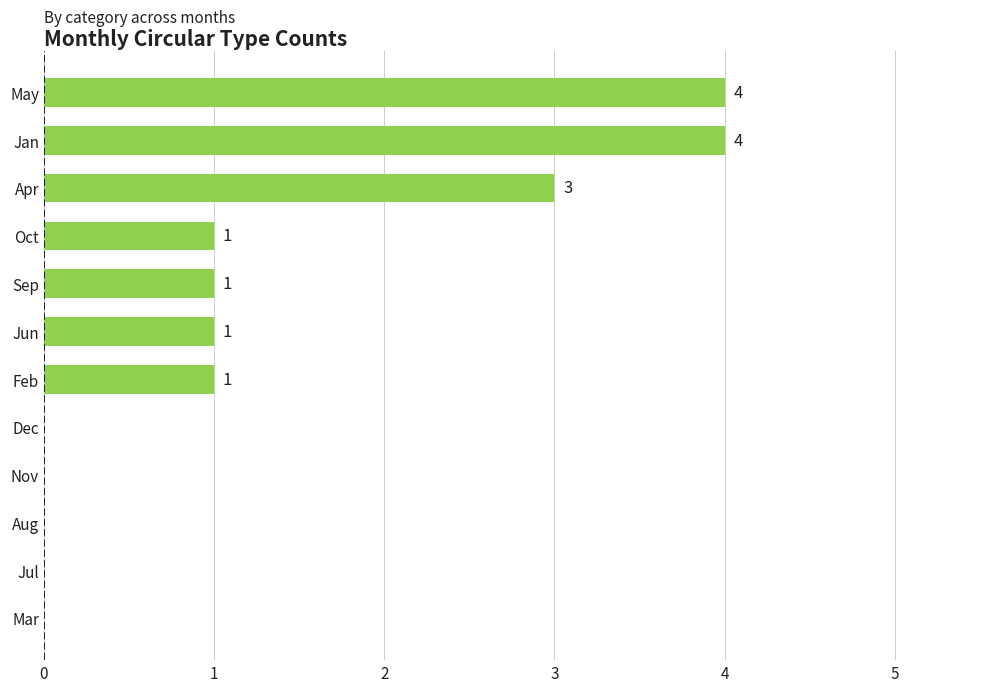

How many series are shown in this chart?

1